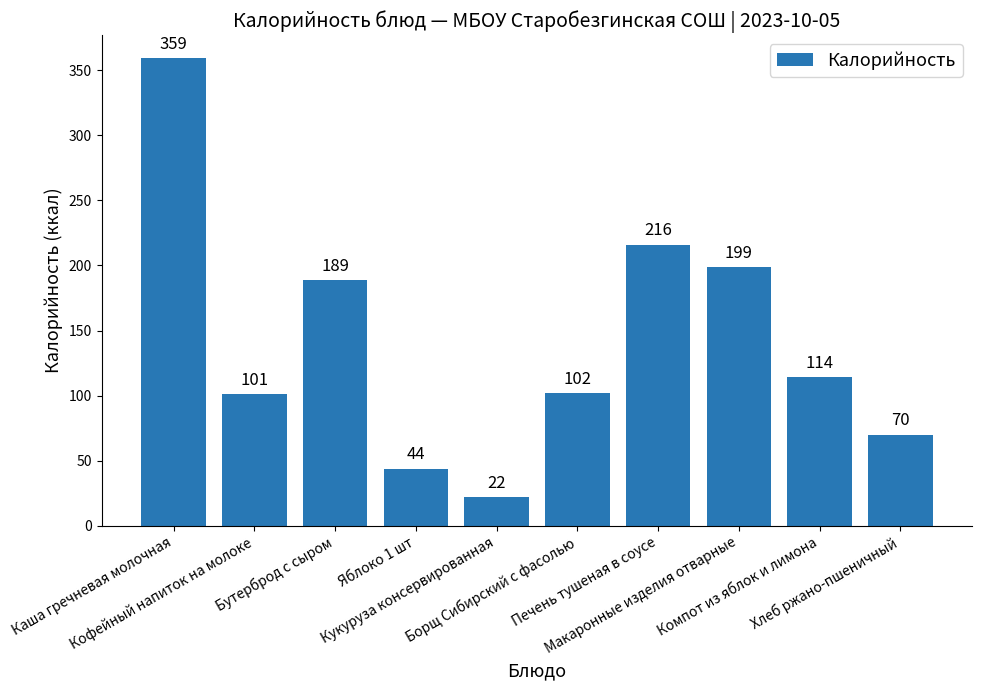

What is the difference between the values at Бутерброд с сыром and Яблоко 1 шт?

145